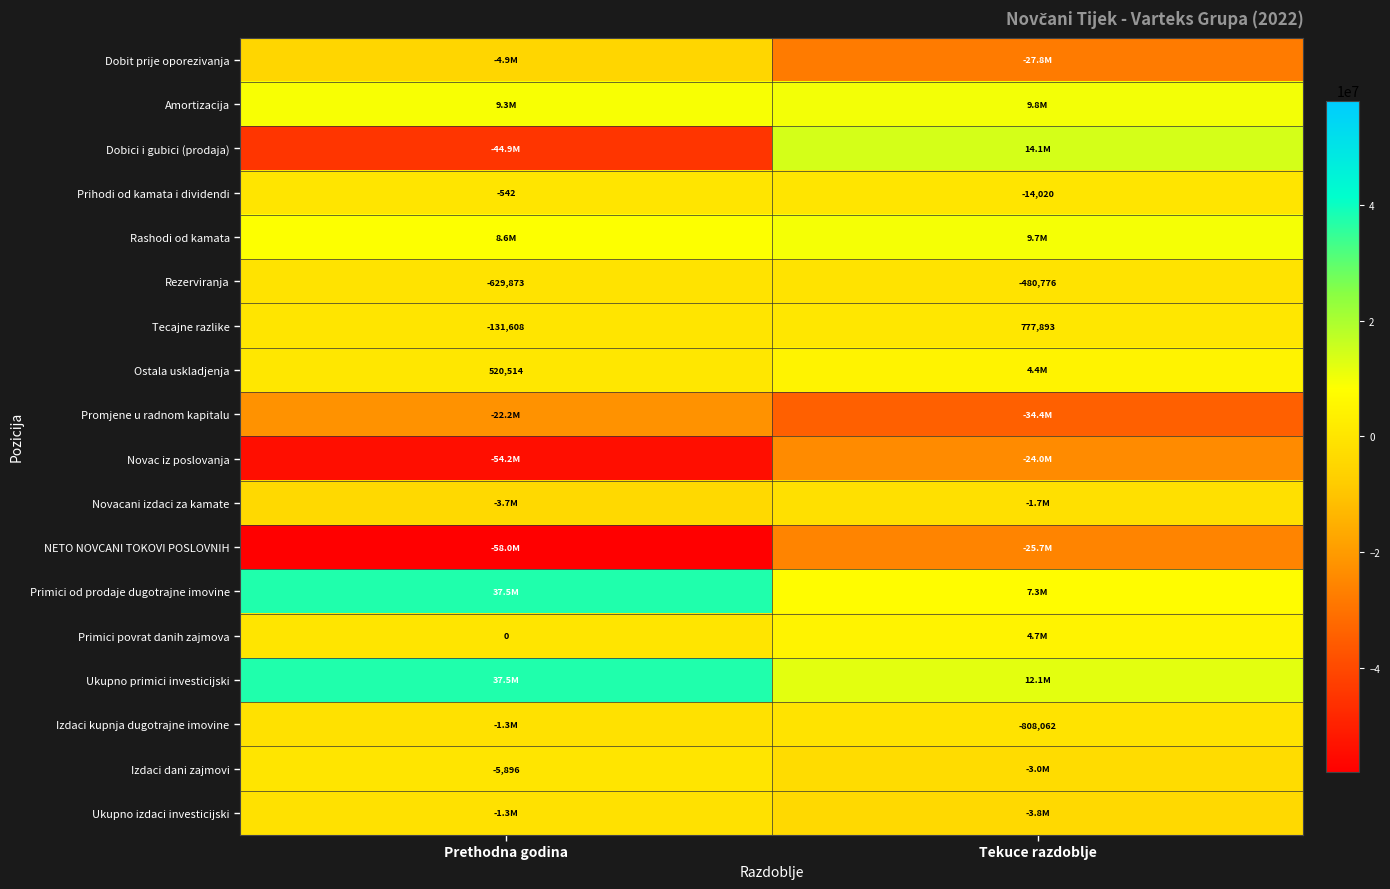

What is the average value of the Rezerviranja series?

-555324